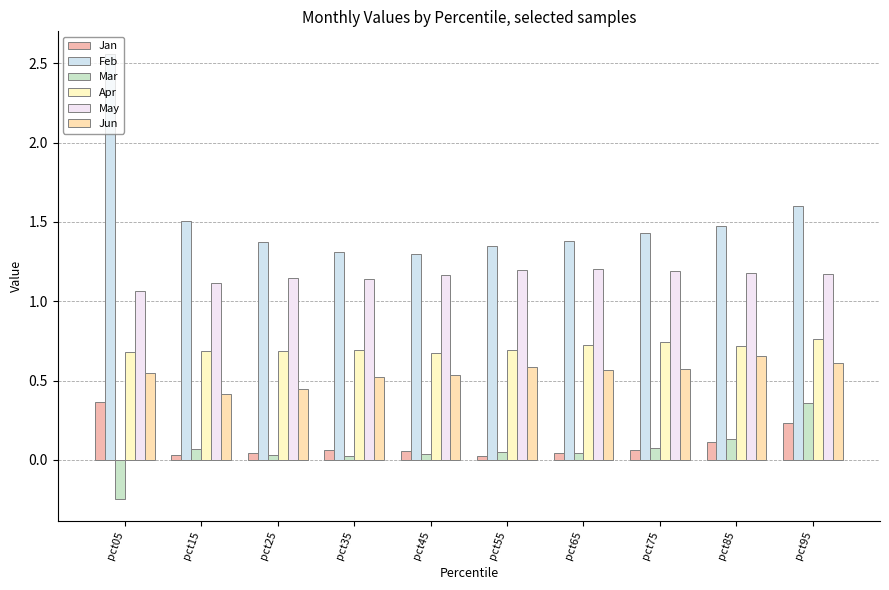

Read the May value at pct15.

1.1